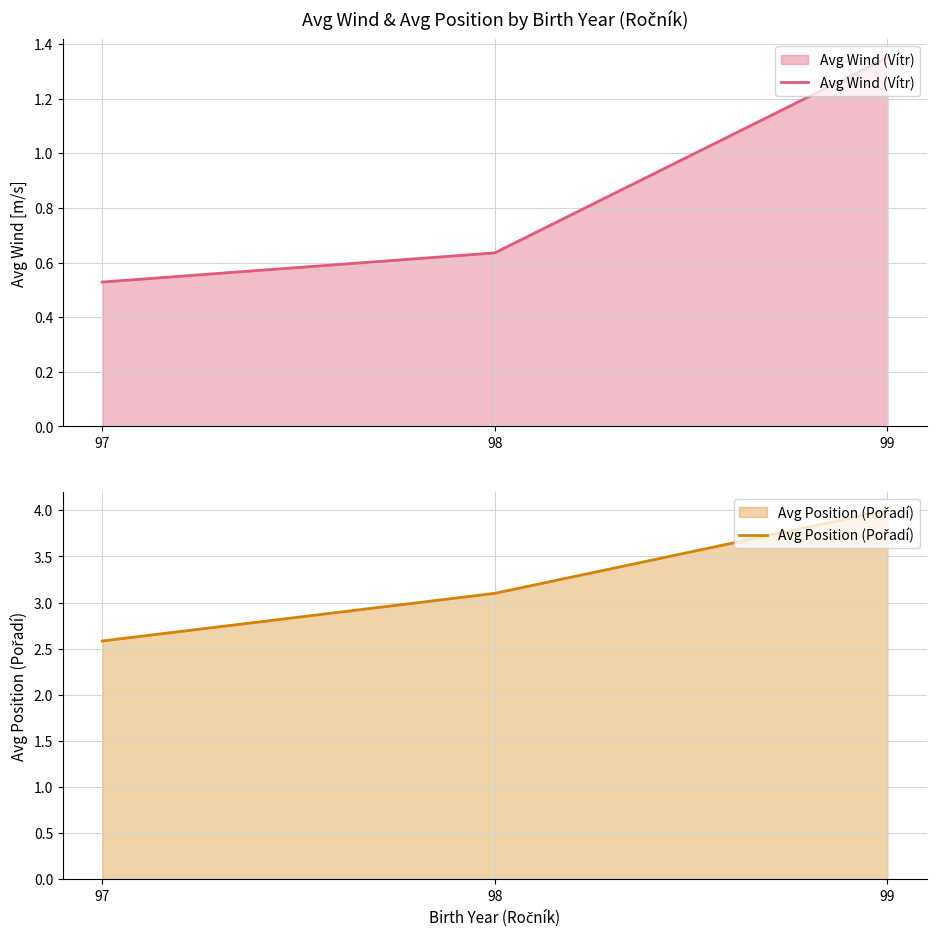

What is the sum of the Avg Wind (Vítr) values at 98 and 97?

1.2